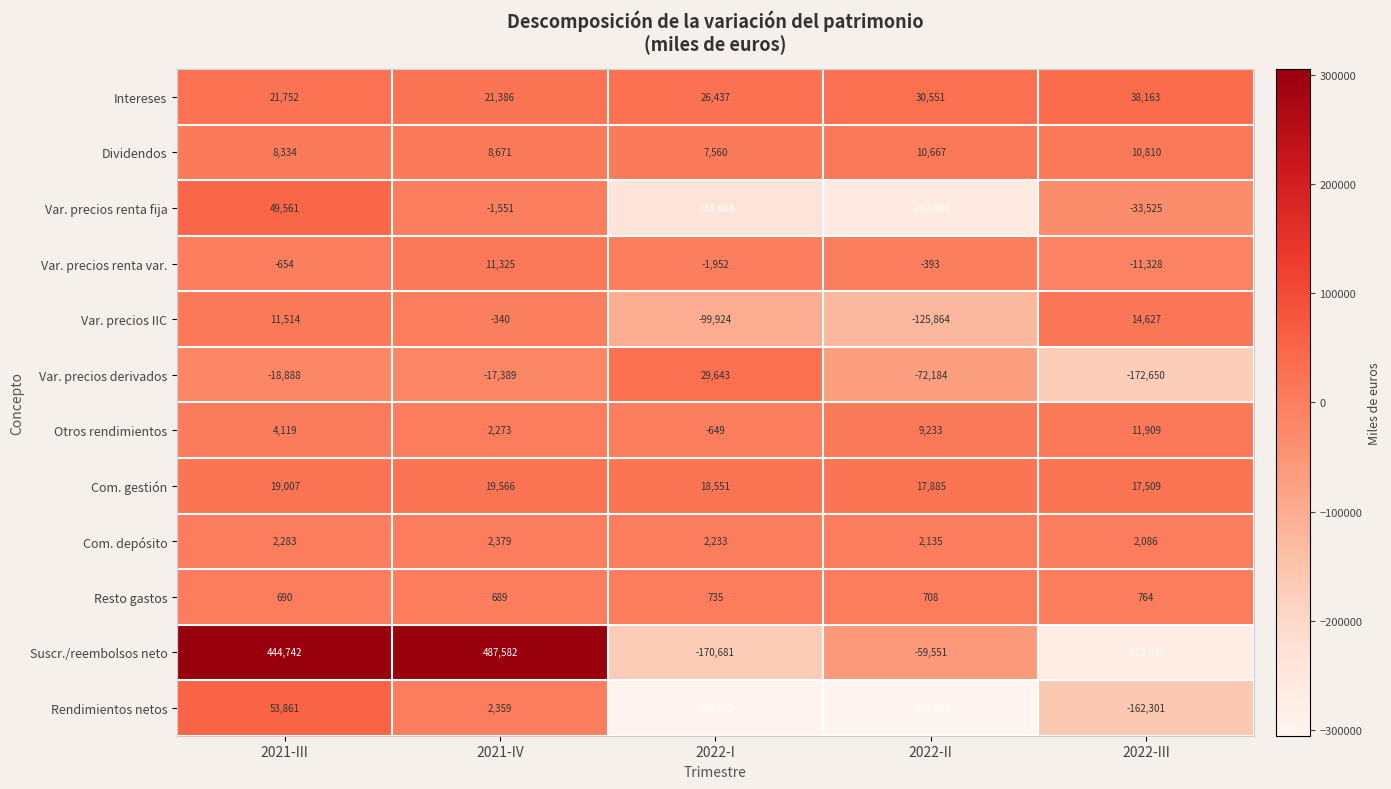

Which series has the largest range (max minus min)?

Suscr./reembolsos neto